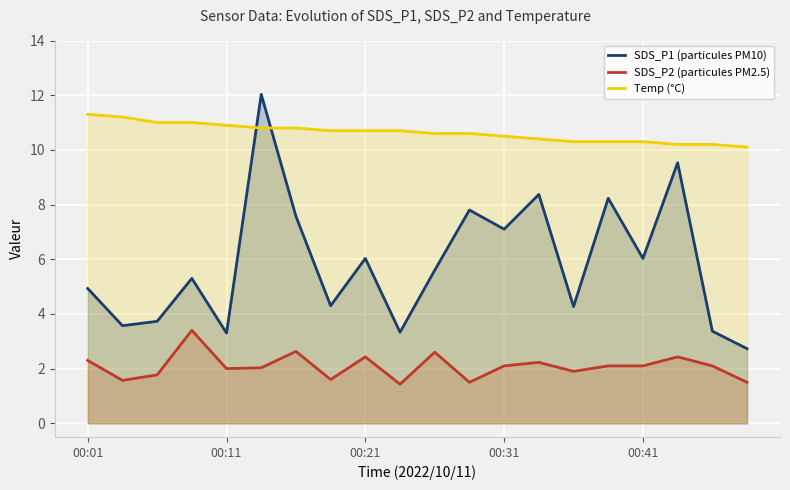

Which series has the largest range (max minus min)?

SDS_P1 (particules PM10)